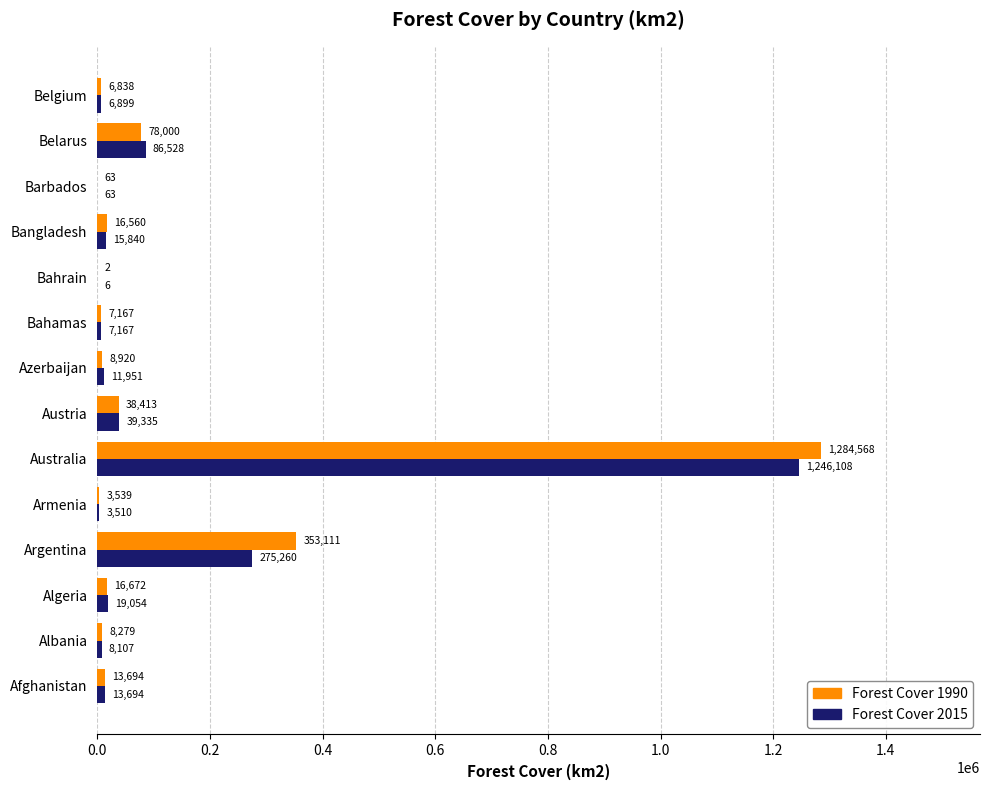

How many distinct data groups are displayed?

2